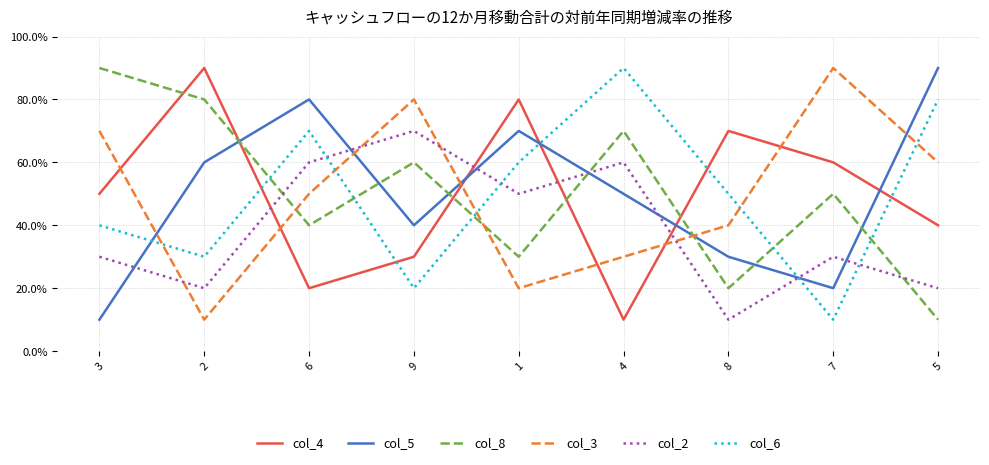

What position from the right is 7?

2